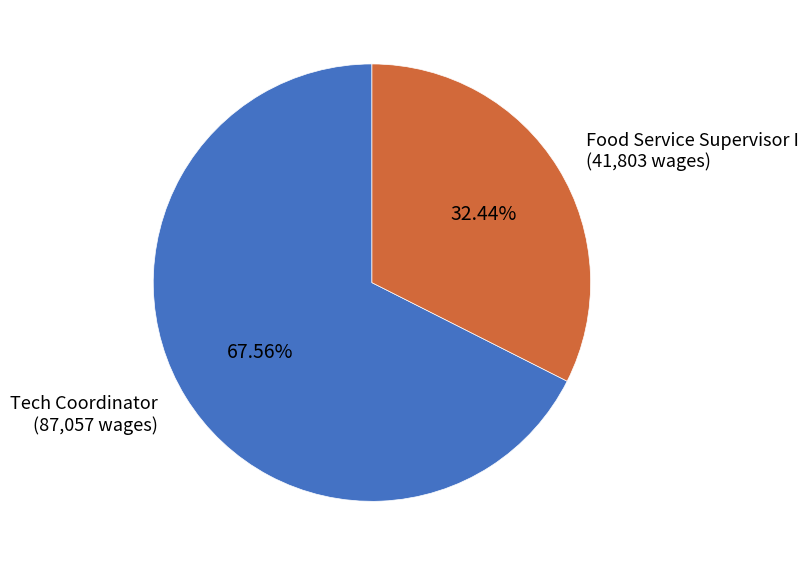

Does any single category account for the majority?

Yes